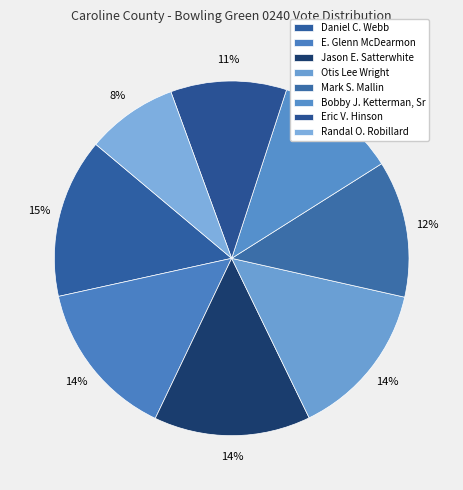

Combined, what portion of the pie is Daniel C. Webb and Jason E. Satterwhite?

28.8%